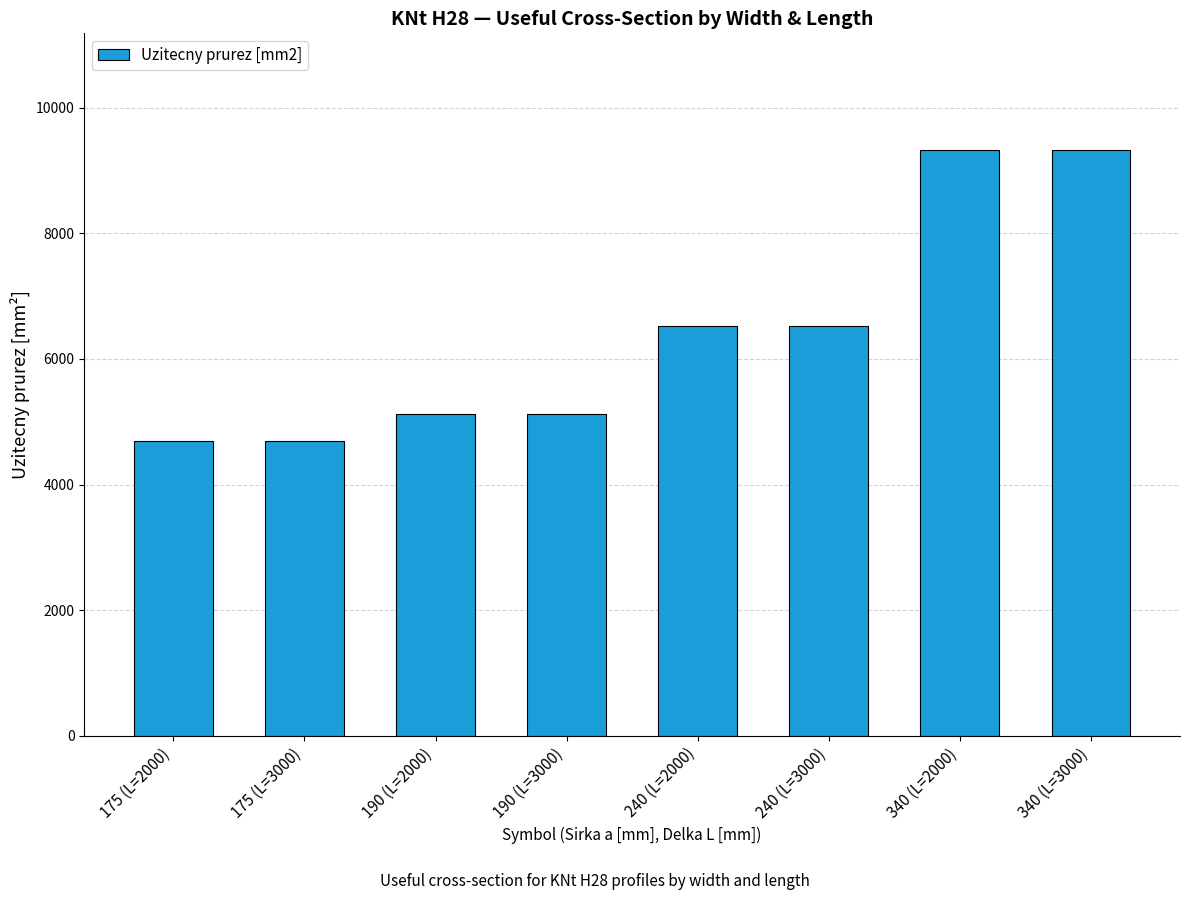

Is it true that the value at 340 (L=3000) is 9320?

True